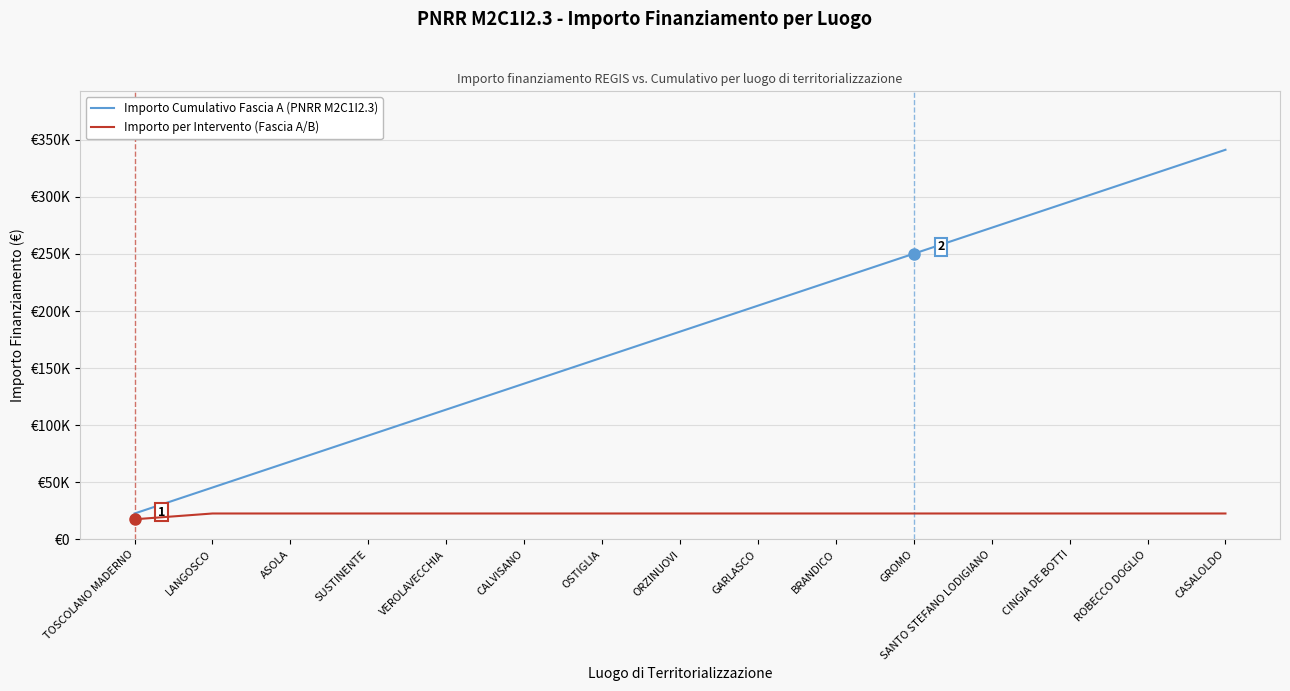

What are all the series names shown in the legend?

Importo Cumulativo Fascia A (PNRR M2C1I2.3), Importo per Intervento (Fascia A/B)